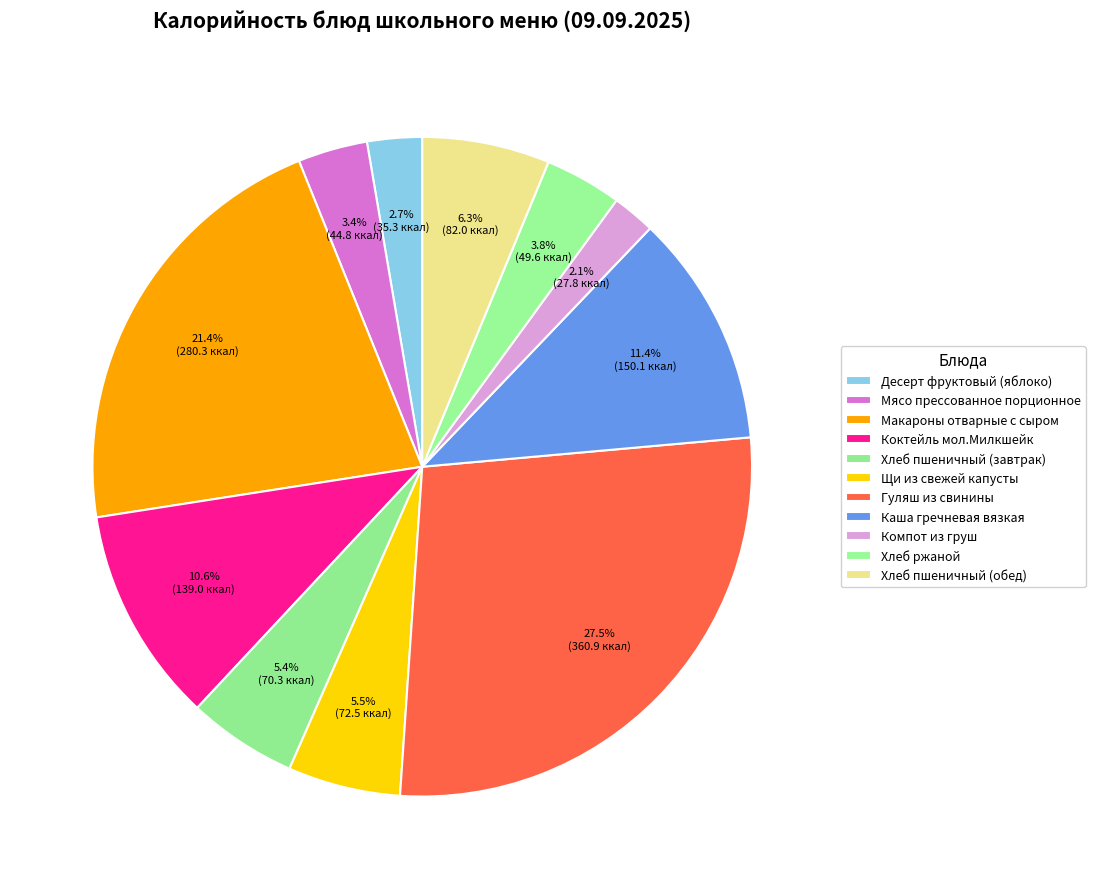

How many slices are in this pie chart?

11